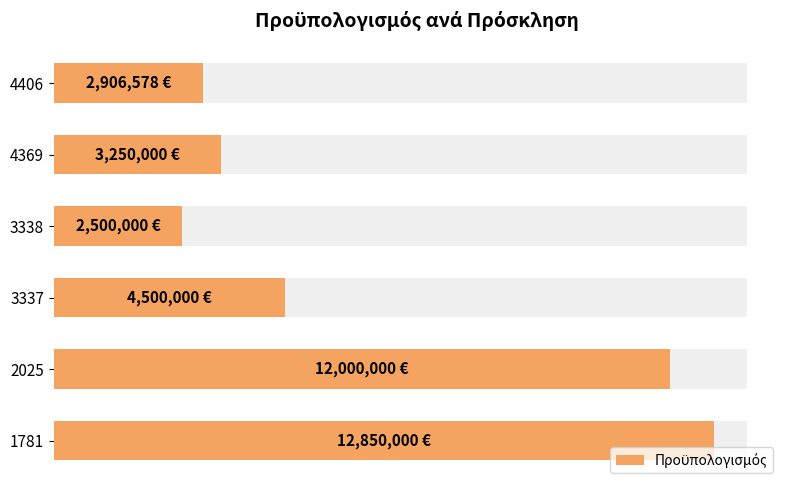

How many data points are above 4500000?

2